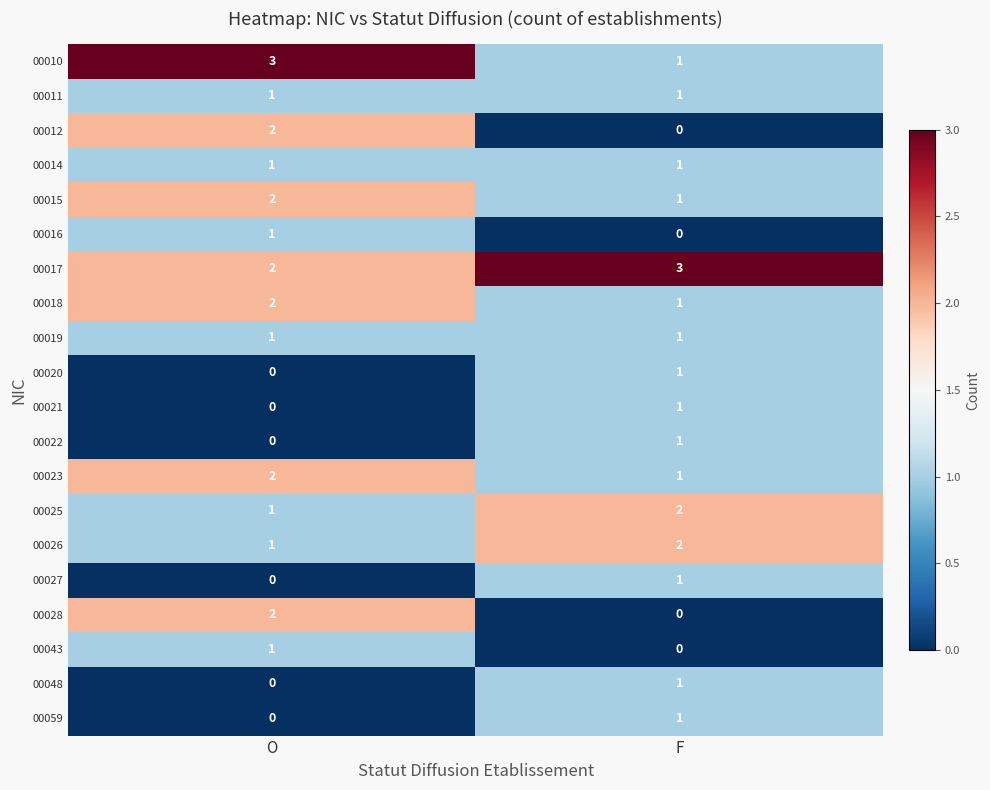

At which category is the sum across all series the highest?

O